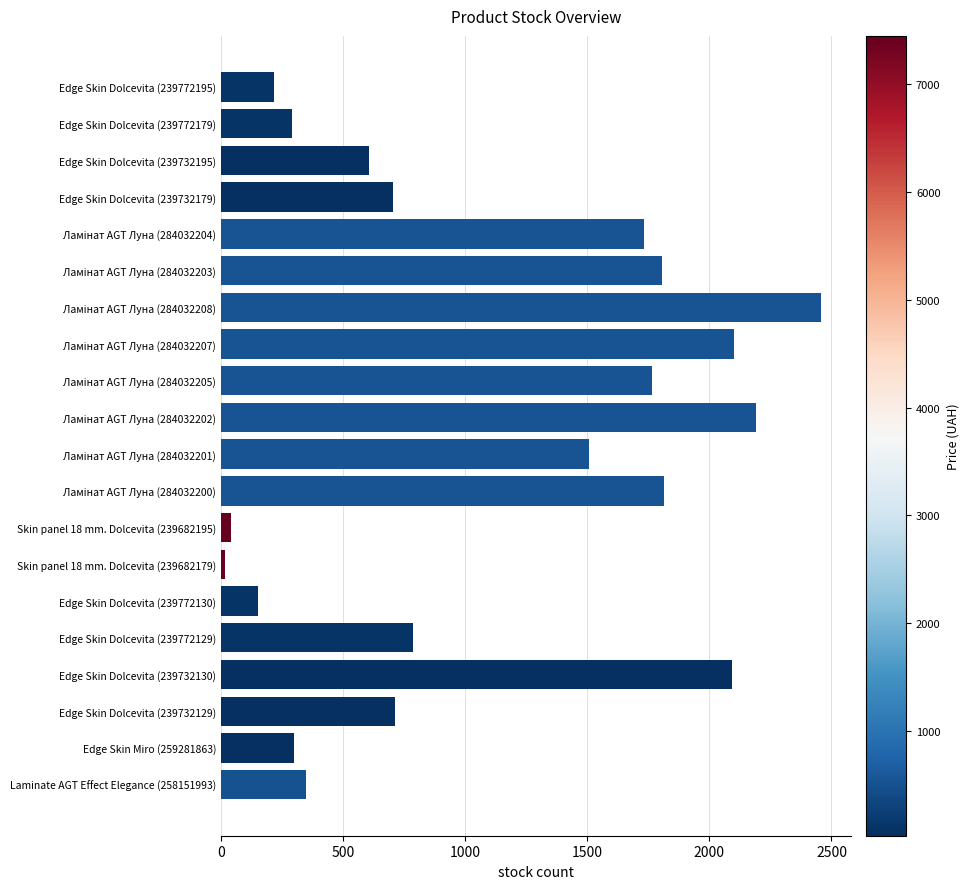

Are the bars grouped side by side (vs. stacked)?

No